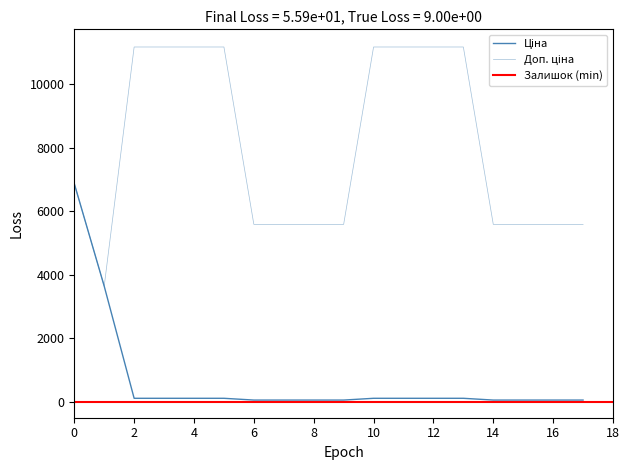

Does the chart display data point markers on the line(s)?

No